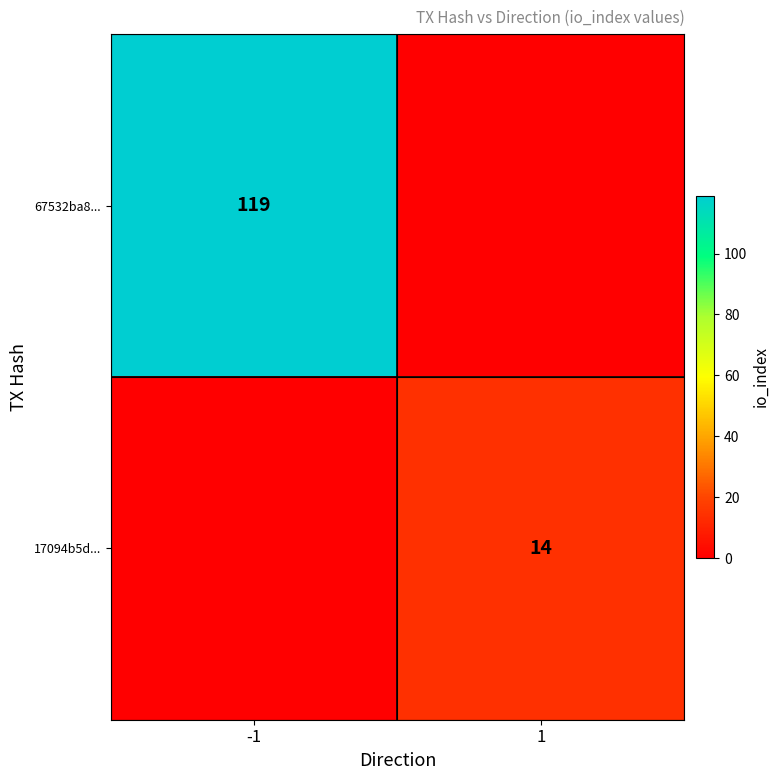

True or false: 67532ba8... has a value of 119 at -1.

True